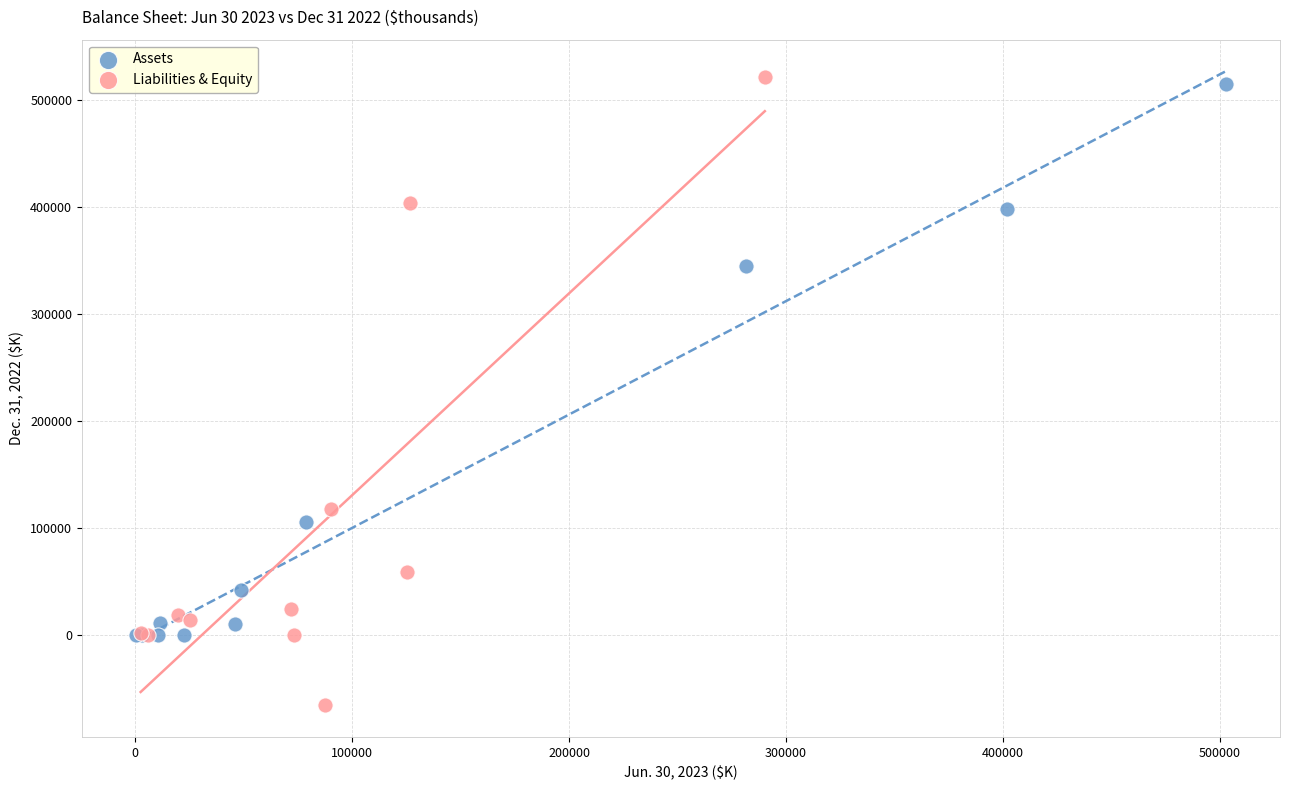

Which series has the largest Y range (max minus min)?

Liabilities & Equity